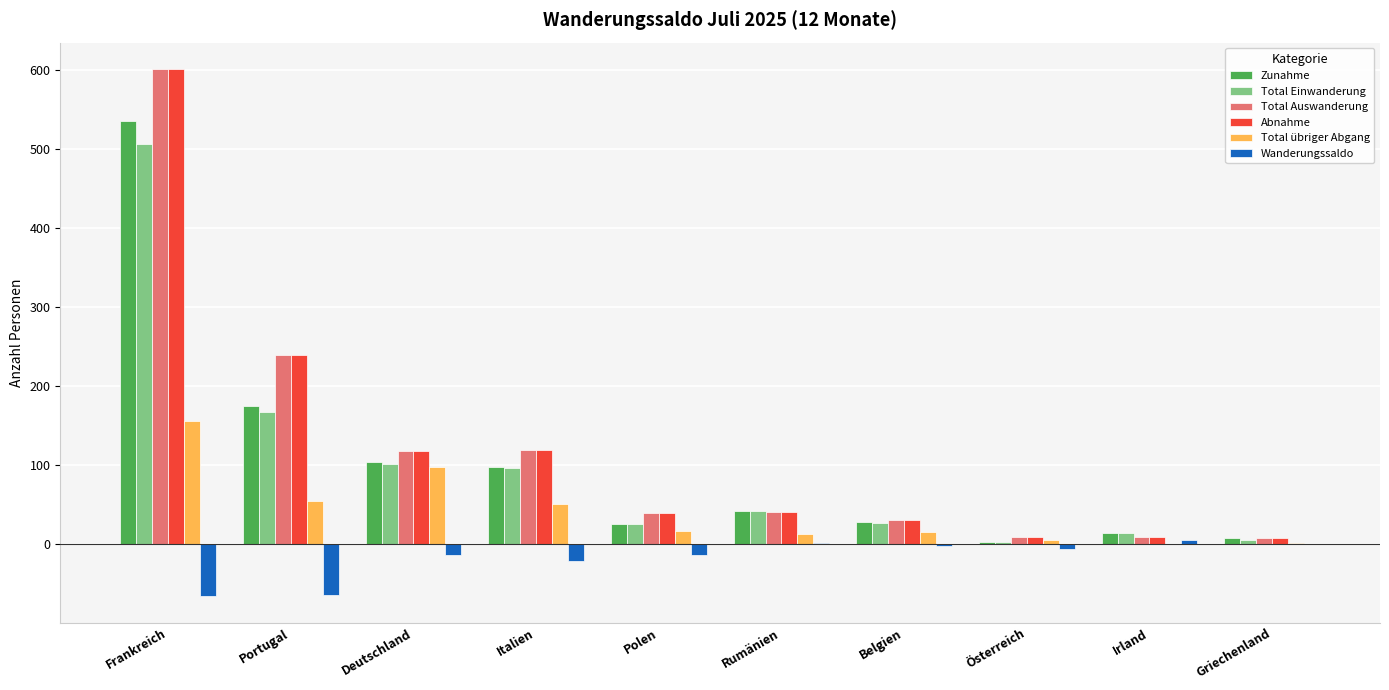

Does the chart contain stacked bars?

No